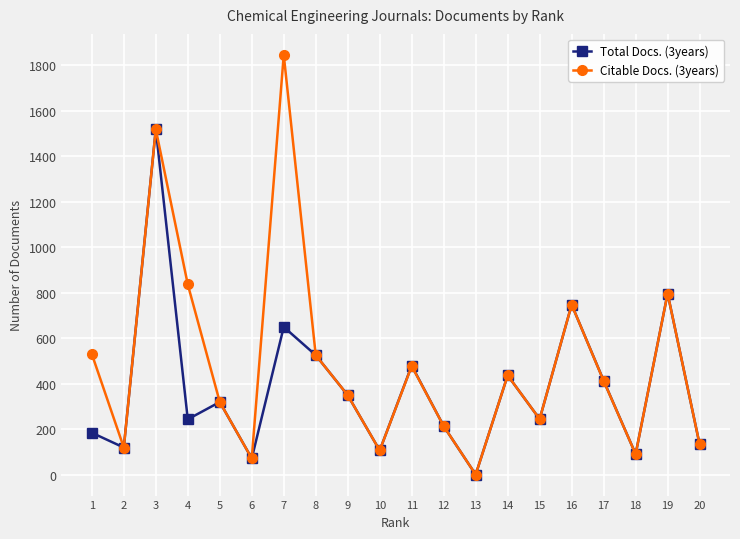

What is the value of the Total Docs. (3years) point at the 5th from the left?

319